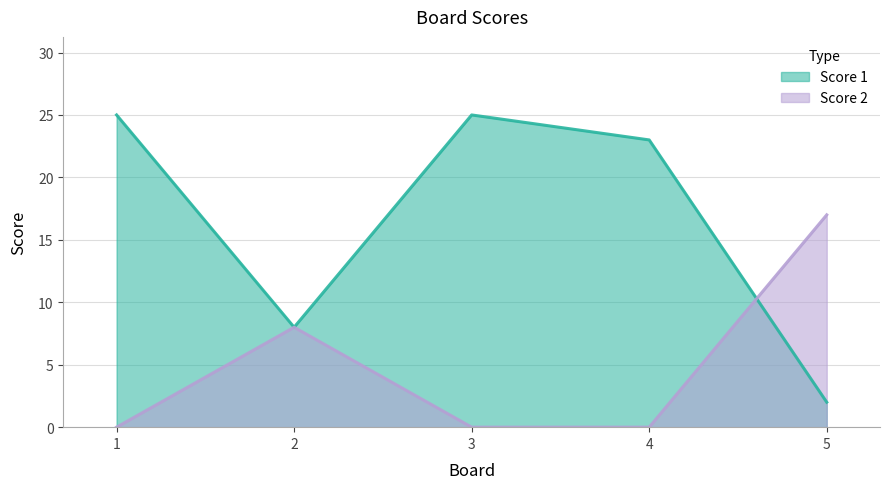

Which series has the largest range (max minus min)?

Score 1